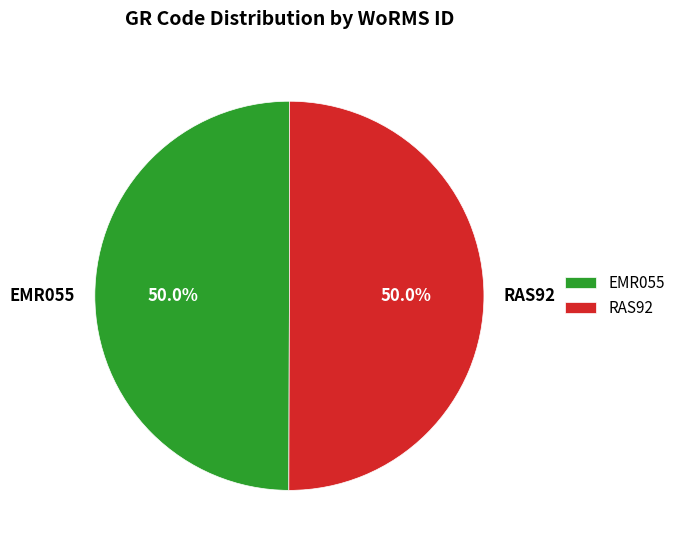

Count the number of slices in the pie.

2